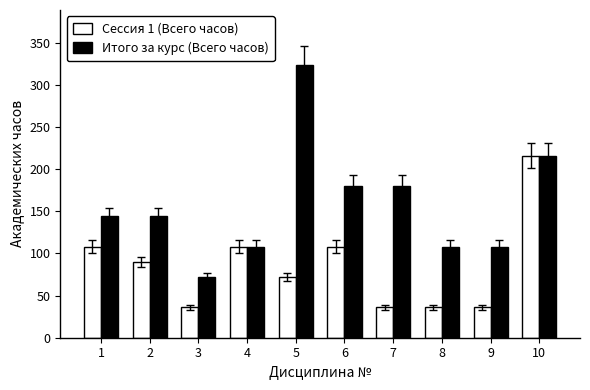

At which category is the sum across all series the highest?

10